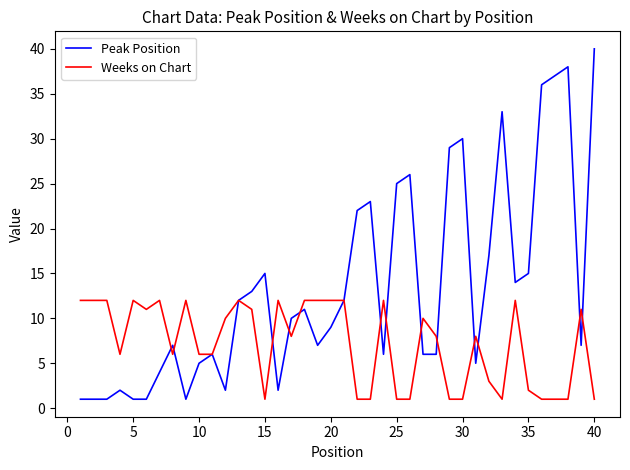

Which series has the largest total across all categories?

Peak Position